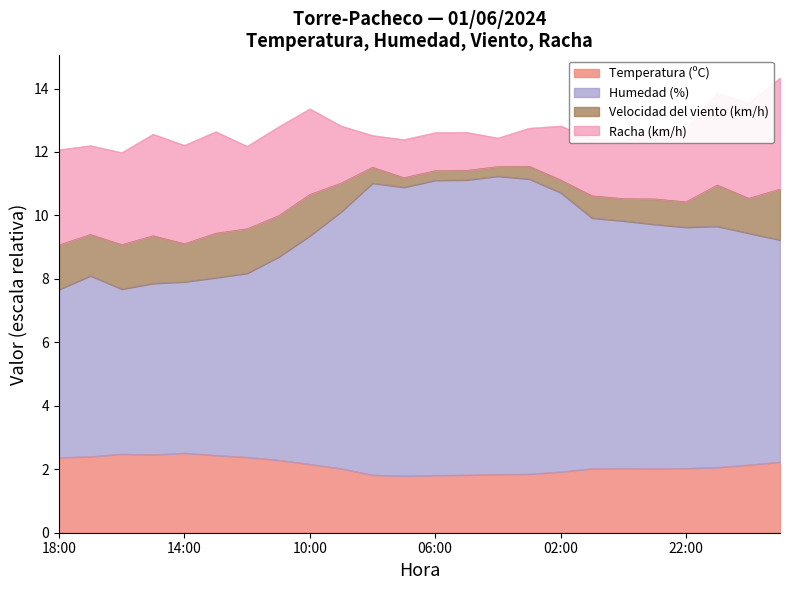

At which label is Humedad (%) closest to 9?

19:00